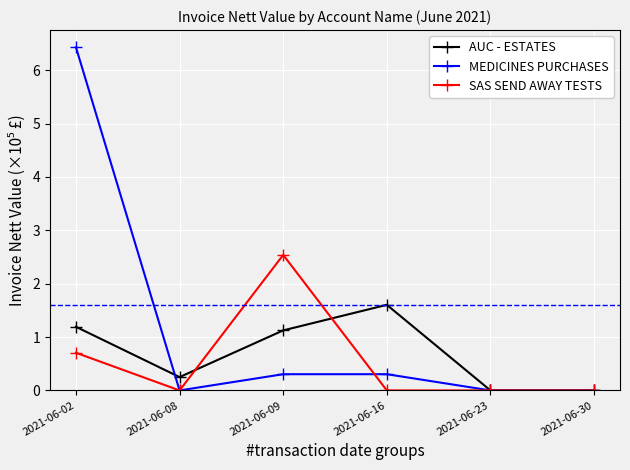

Is it true that AUC - ESTATES equals 1.6 at 2021-06-16?

True